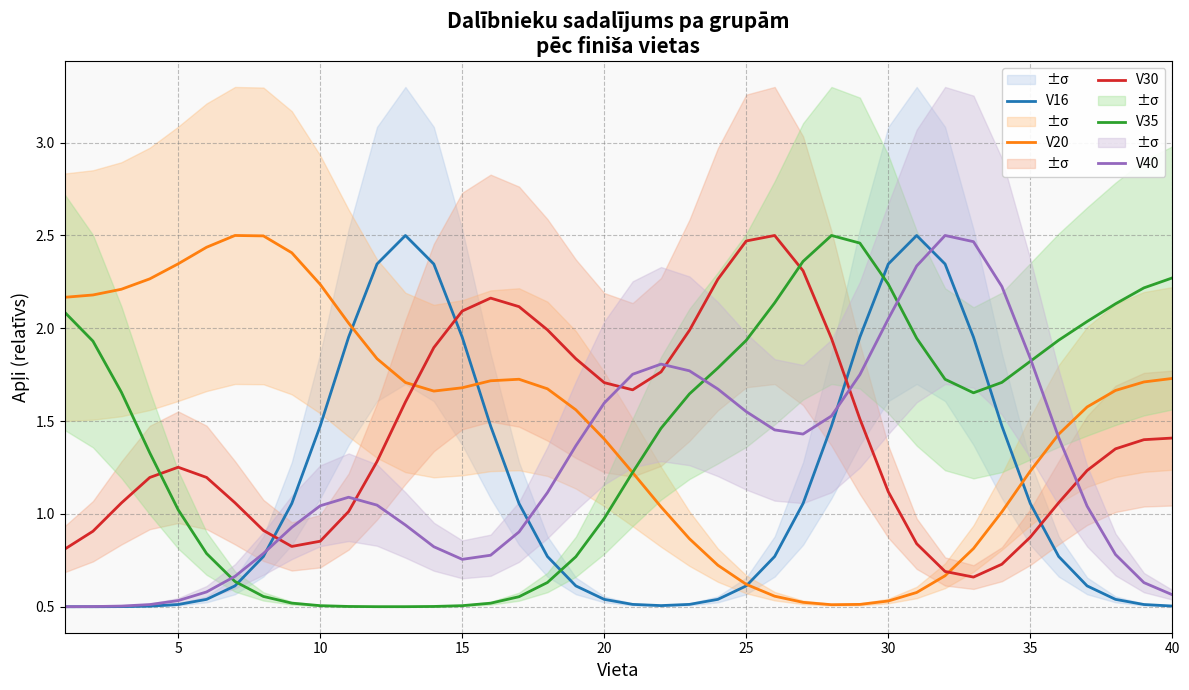

Which series has the largest range (max minus min)?

V16